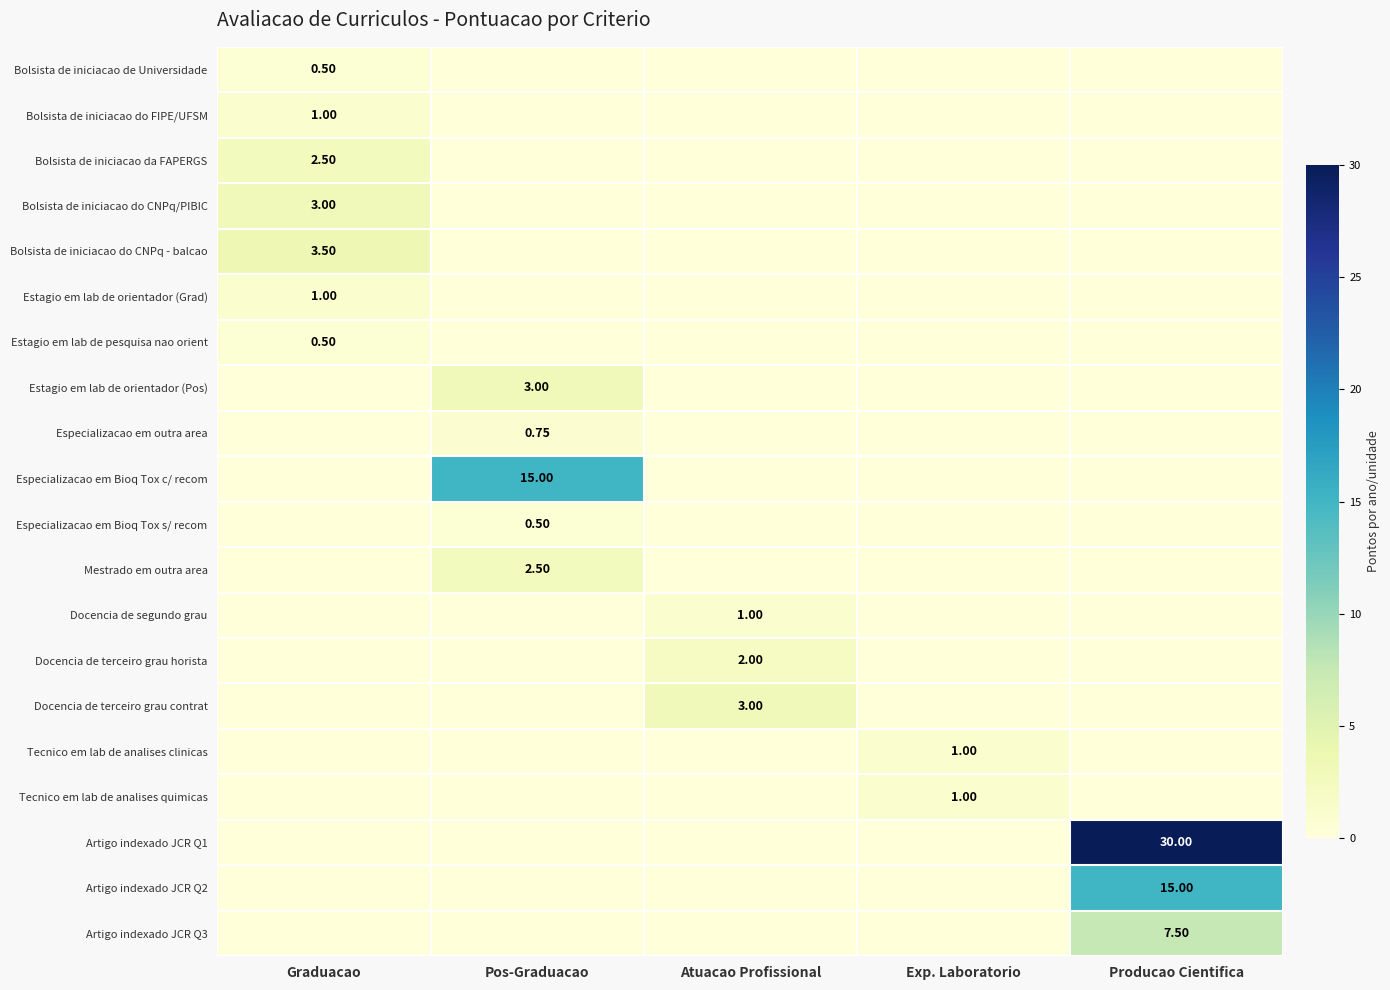

At Producao Cientifica, list the series in order from largest to smallest.

Artigo indexado JCR Q1, Artigo indexado JCR Q2, Artigo indexado JCR Q3, Bolsista de iniciacao de Universidade, Bolsista de iniciacao do FIPE/UFSM, Bolsista de iniciacao da FAPERGS, Bolsista de iniciacao do CNPq/PIBIC, Bolsista de iniciacao do CNPq - balcao, Estagio em lab de orientador (Grad), Estagio em lab de pesquisa nao orient, Estagio em lab de orientador (Pos), Especializacao em outra area, Especializacao em Bioq Tox c/ recom, Especializacao em Bioq Tox s/ recom, Mestrado em outra area, Docencia de segundo grau, Docencia de terceiro grau horista, Docencia de terceiro grau contrat, Tecnico em lab de analises clinicas, Tecnico em lab de analises quimicas